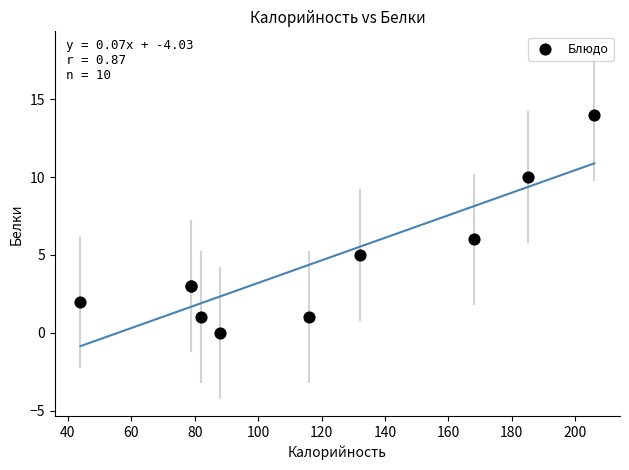

What Y value in the scatter plot is closest to 7?

6